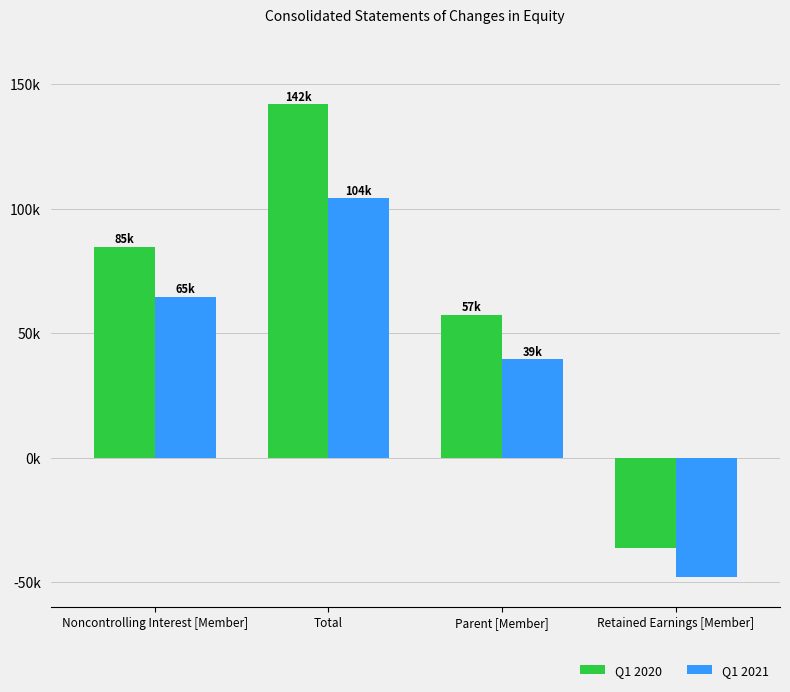

The value of Q1 2021 at Noncontrolling Interest [Member] is 115959. True or false?

False